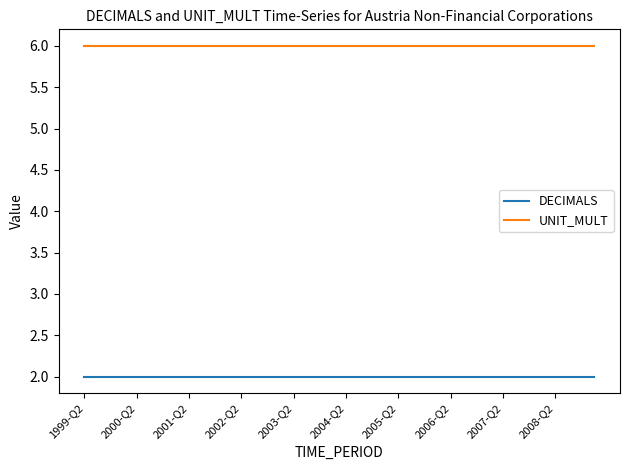

What is the minimum value for UNIT_MULT?

6